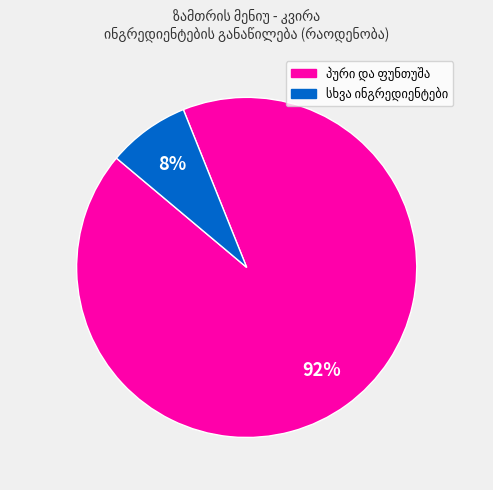

To the nearest percent, what is the average slice percentage?

50%